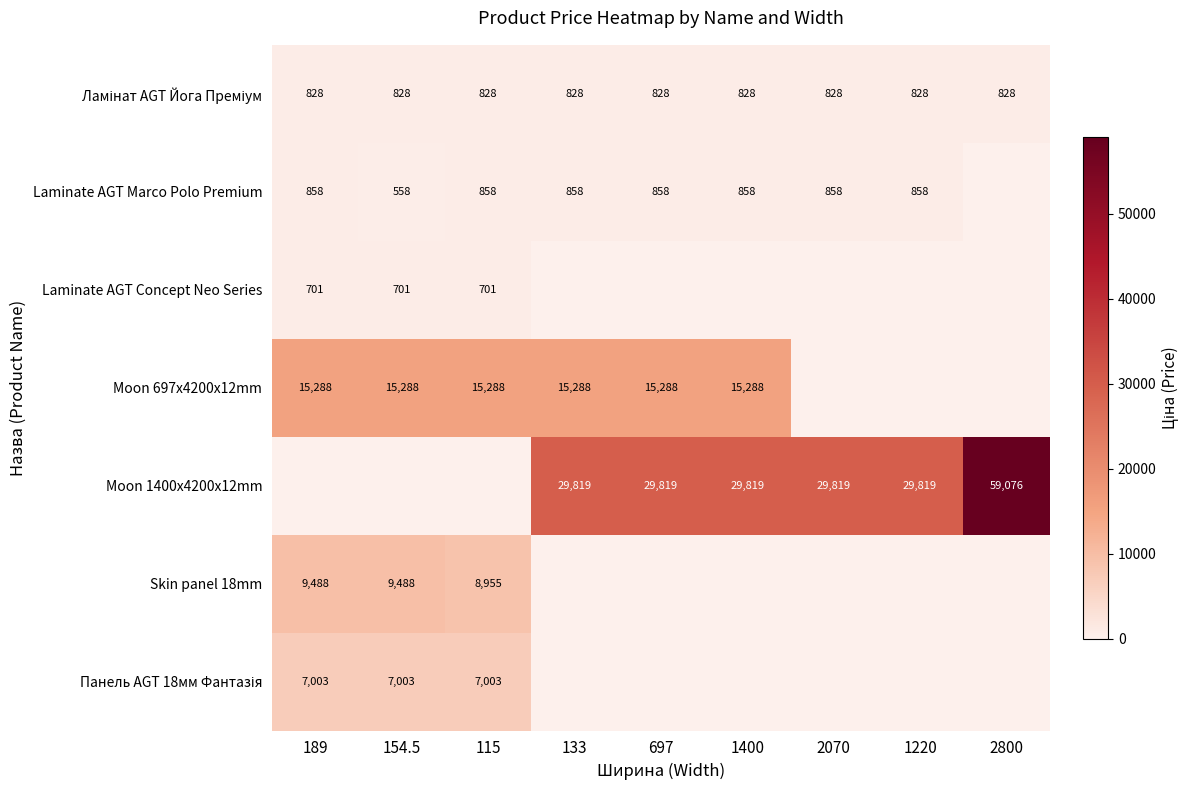

What is the sum of the Moon 697x4200x12mm values at 697 and 1400?

30576